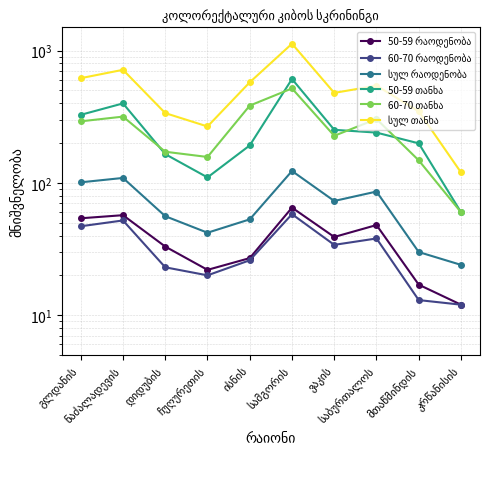

Which category has the lowest value across all series?

კრწანისის